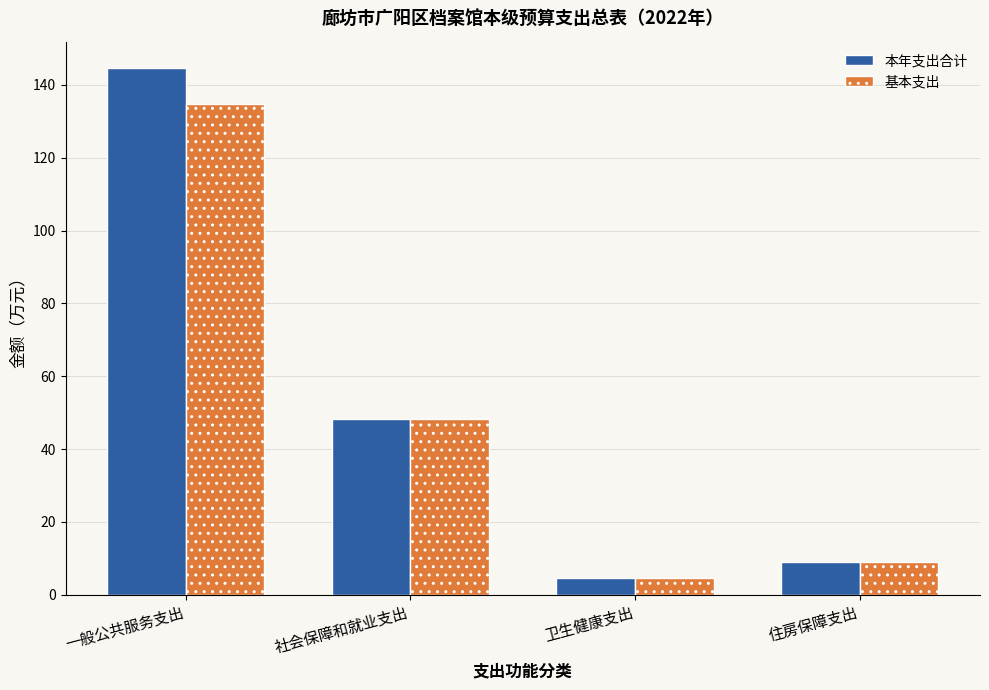

Does the chart contain stacked bars?

No